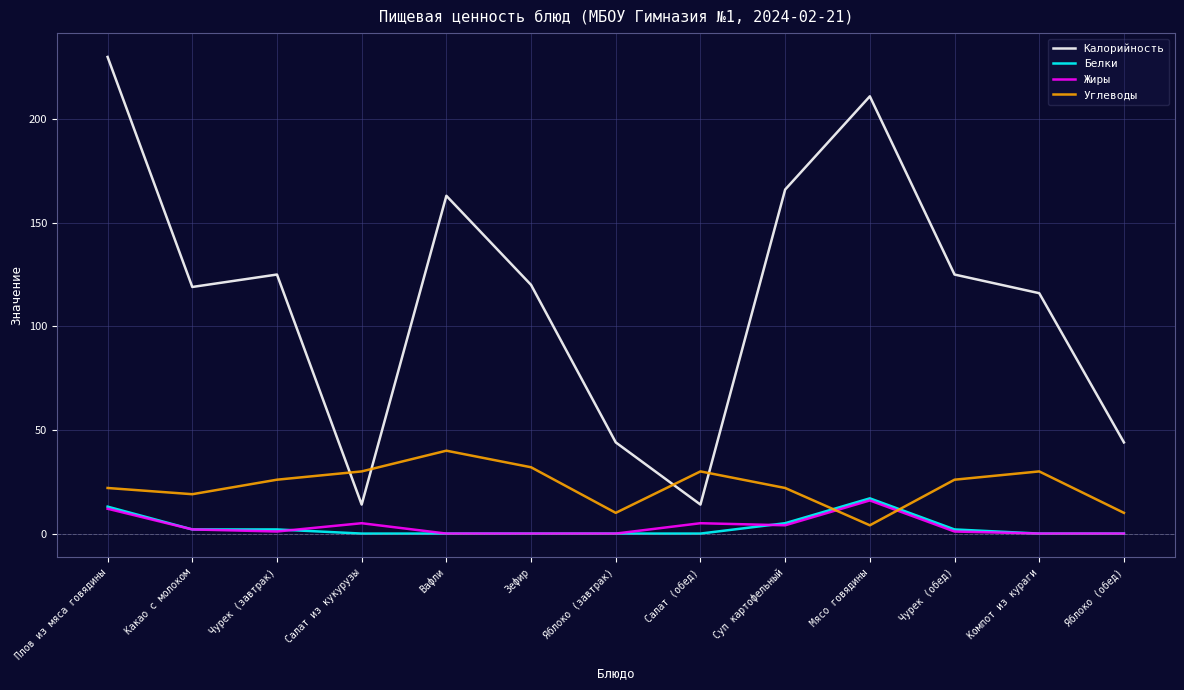

The Калорийность series shows 85 at Чурек (обед). True or false?

False